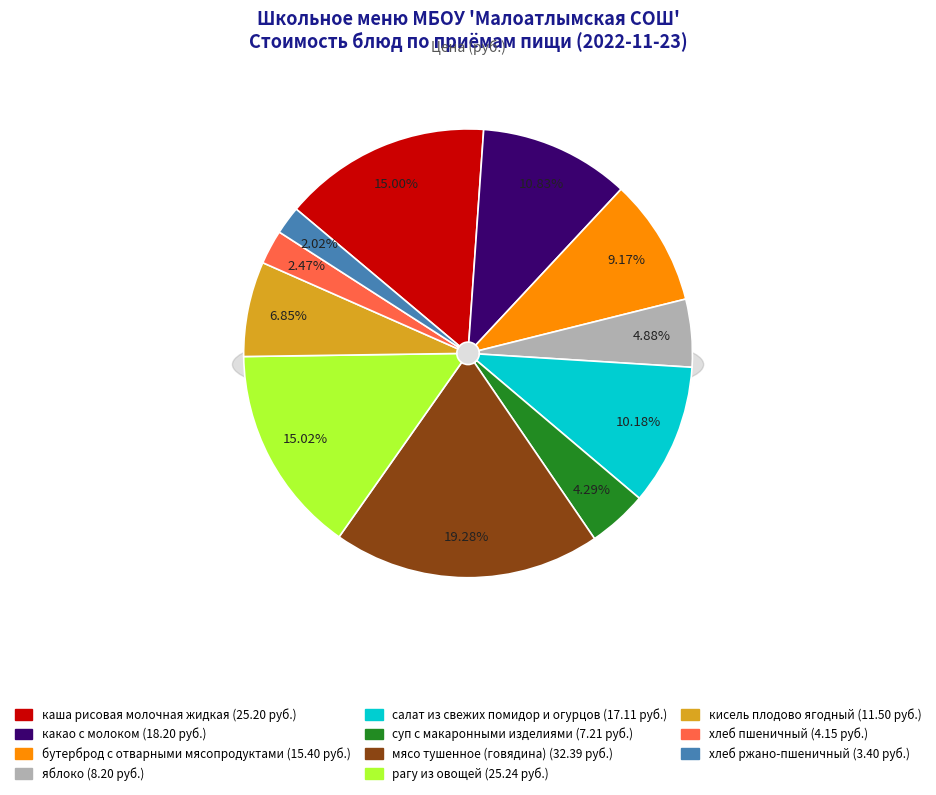

True or false: салат из свежих помидор и огурцов accounts for 2% of the total.

False